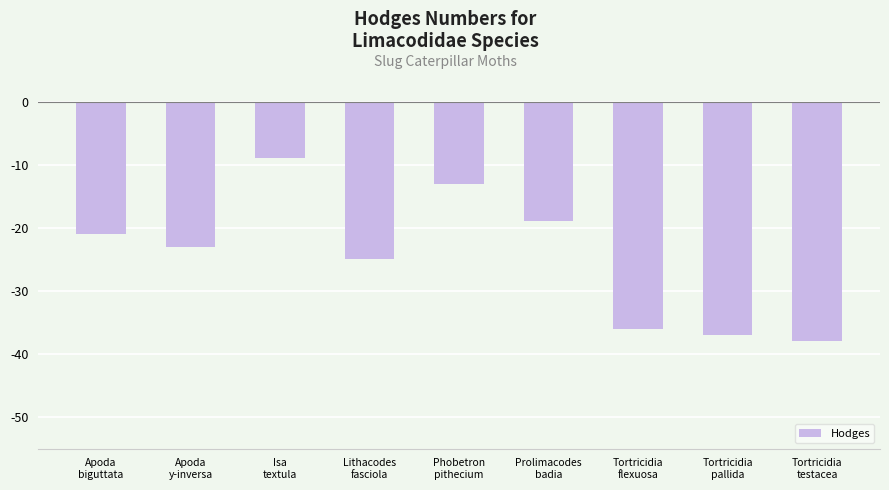

What is the minimum value shown in the chart?

-38